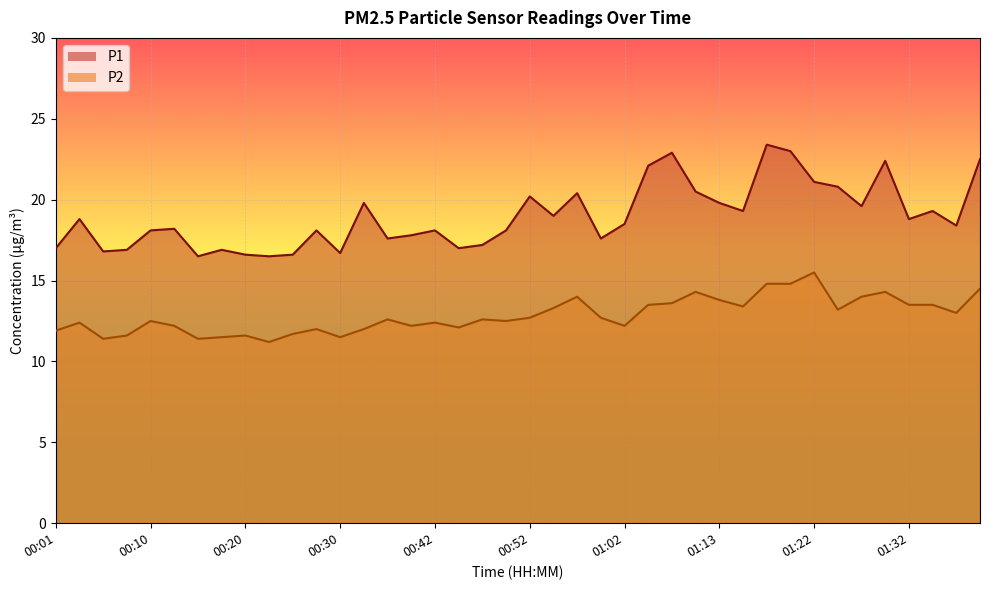

What is the difference between the maximum and second lowest values in the P2 series?

4.1